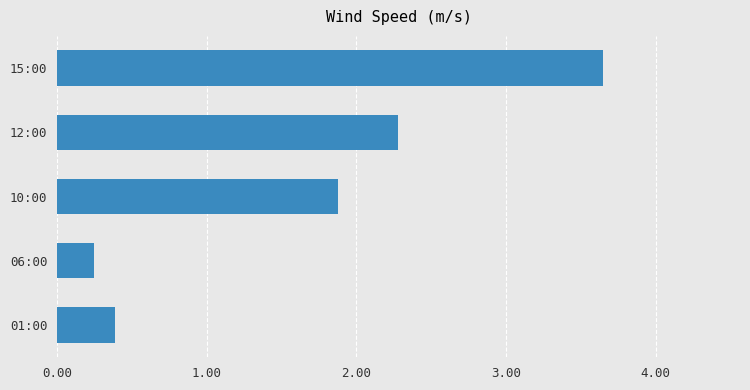

Where is the data nearest to the value 1?

01:00